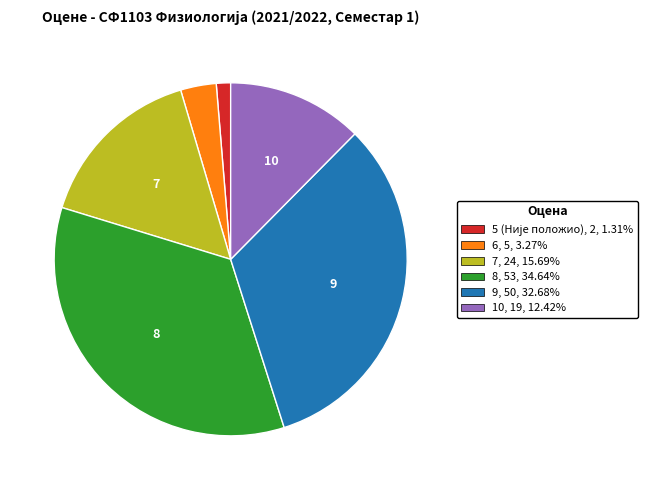

How many slices are in this pie chart?

6